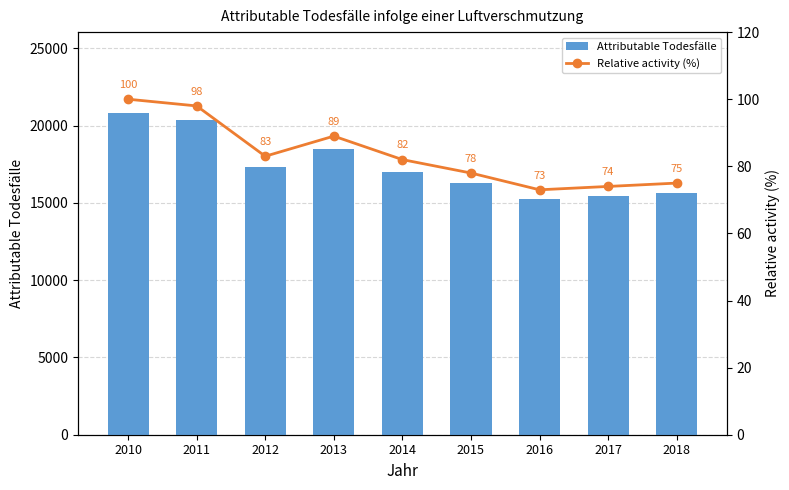

Reading left to right, transcribe all the data shown in this chart.

Attributable Todesfälle: 20837	20385	17303	18494	17011	16298	15277	15467	15652
Relative activity (%): 100	98	83	89	82	78	73	74	75